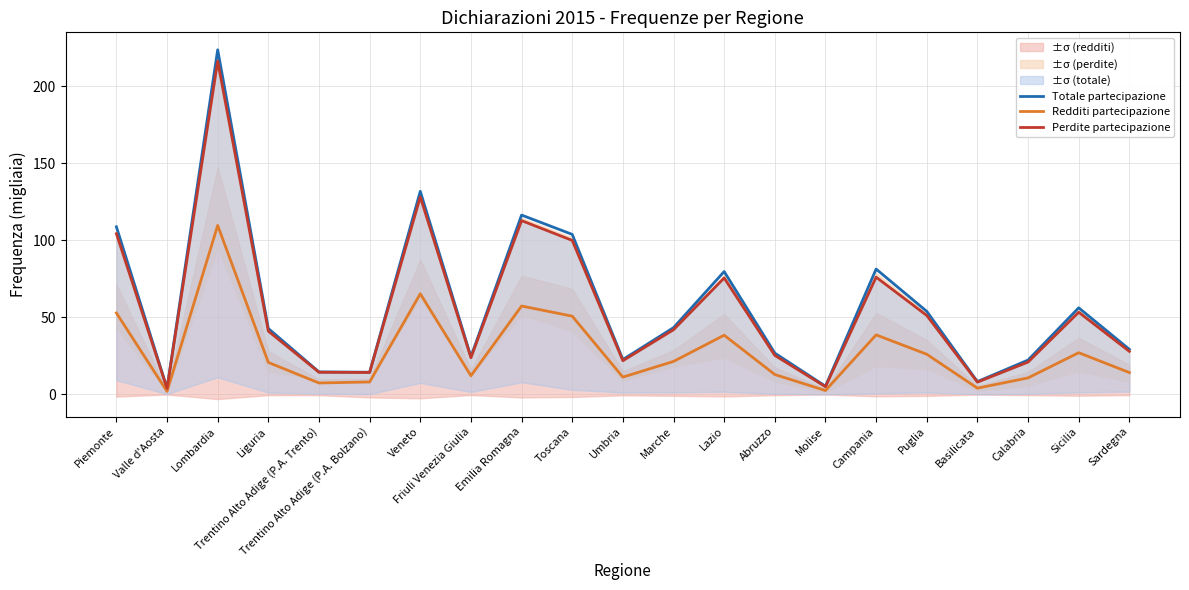

The Redditi partecipazione series shows 1.7 at Molise. True or false?

False